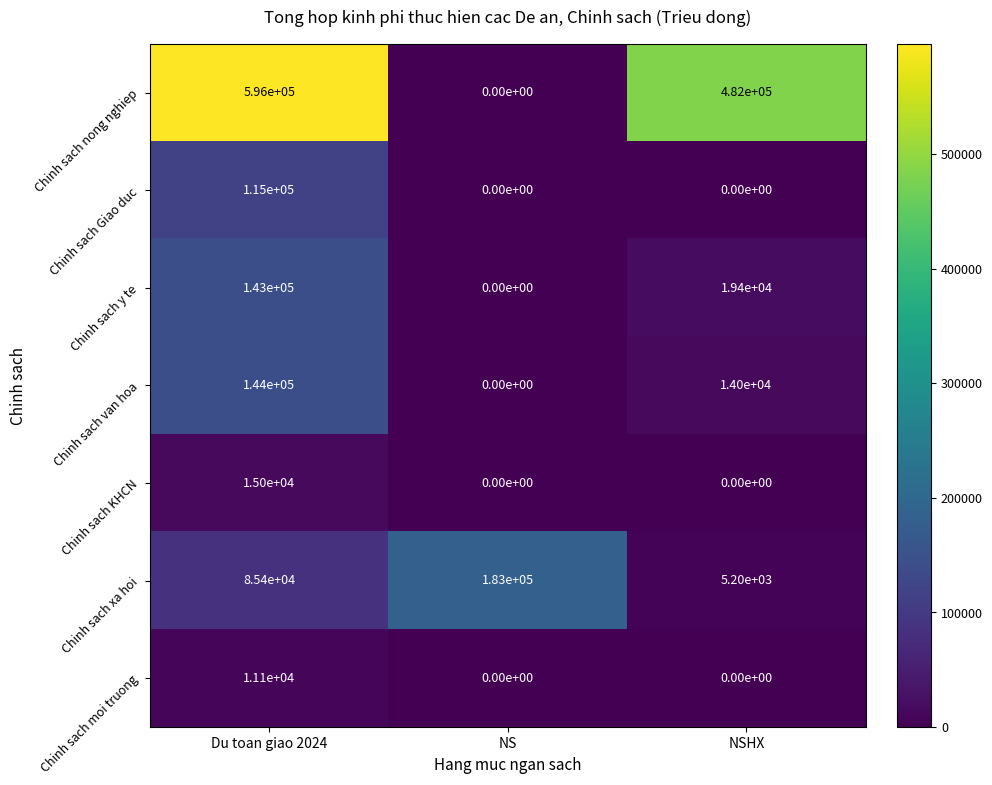

What is the total value across all series at Du toan giao 2024?

1109500